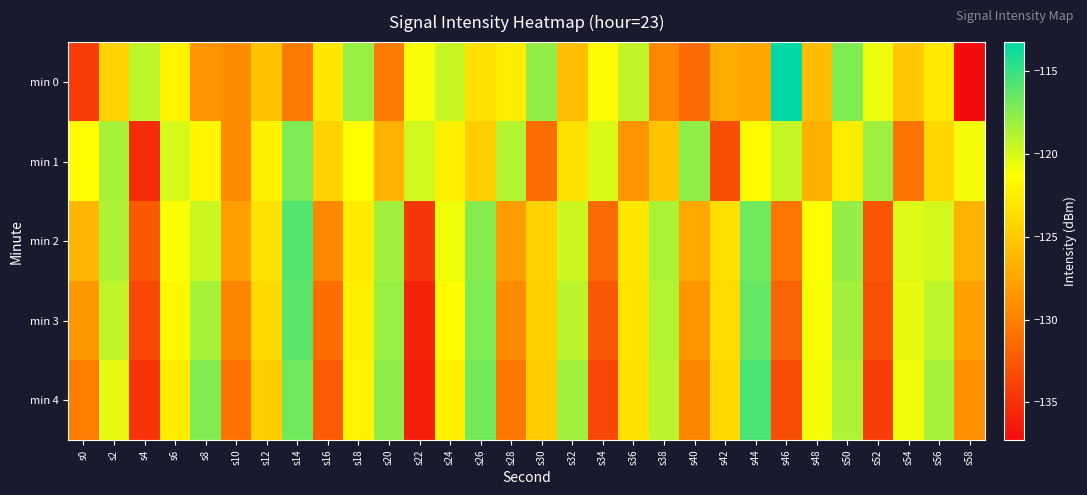

At how many categories does at least one series exceed -134?

30